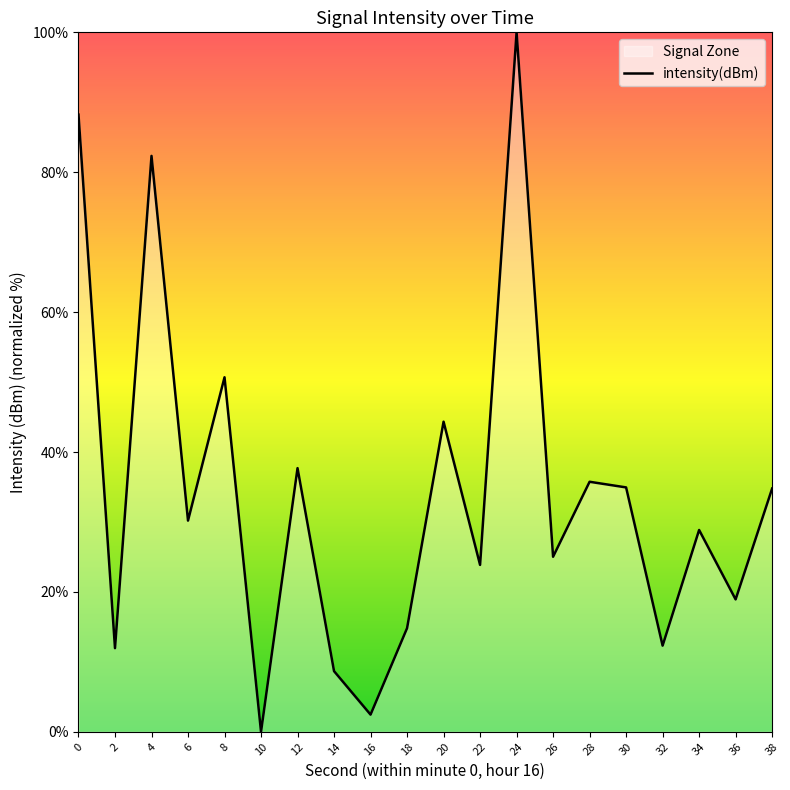

Is it true that the value at 2 is 12.0?

True